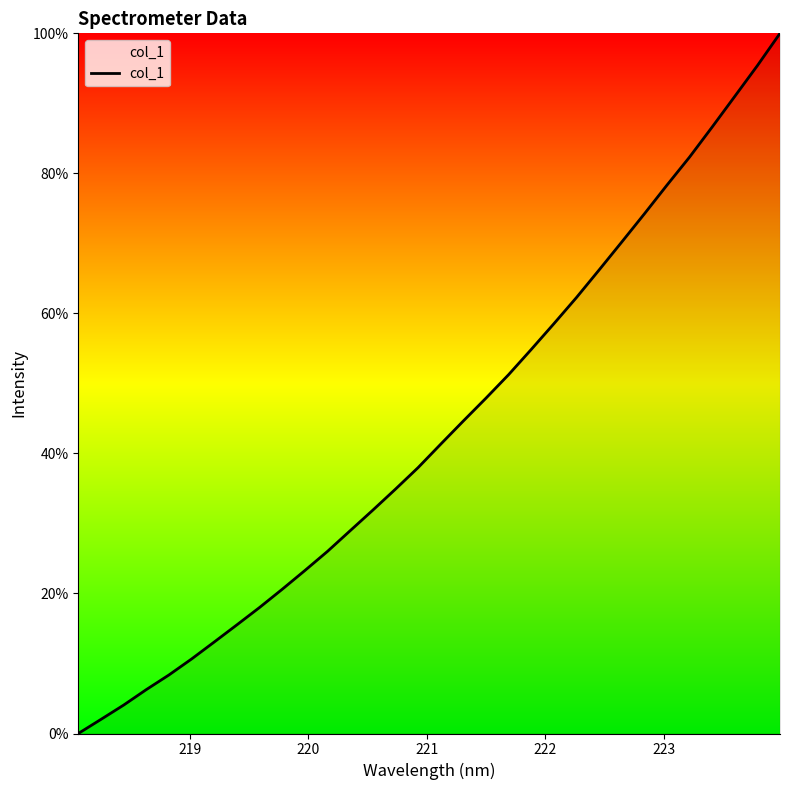

What is the difference between the maximum and minimum values?

100.0